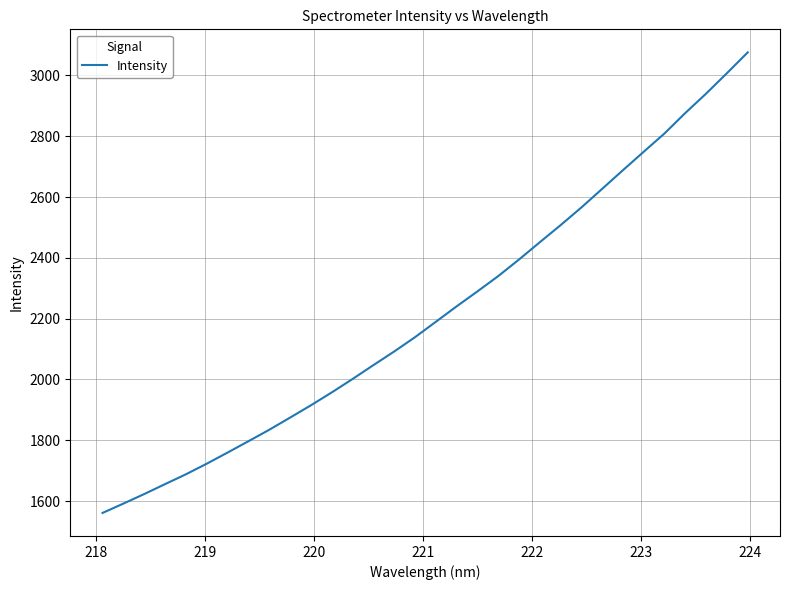

What is the difference between the maximum and minimum values?

1515.1